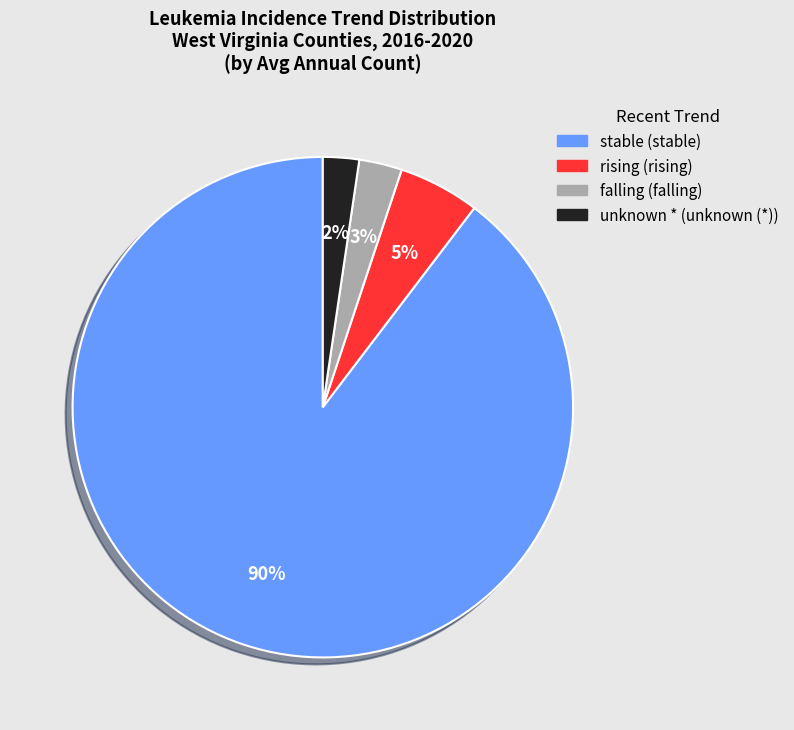

To the nearest percent, what is the average slice percentage?

25%